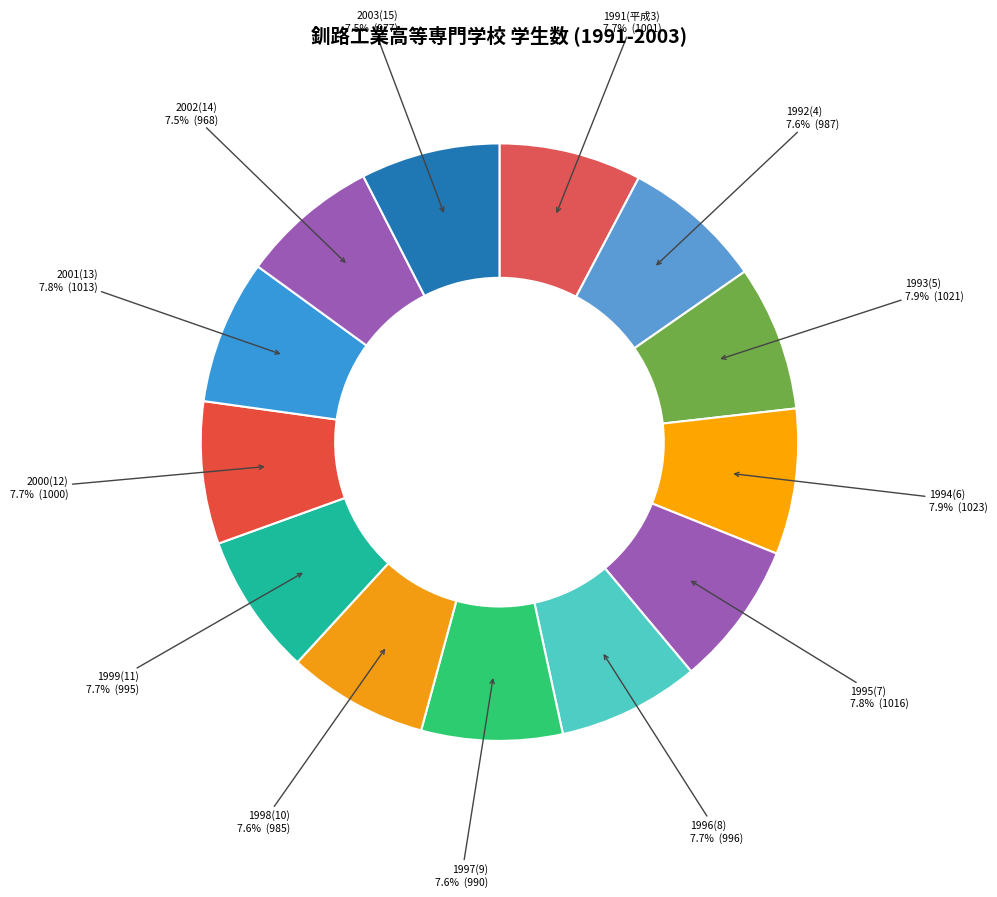

How many slices are in this pie chart?

13